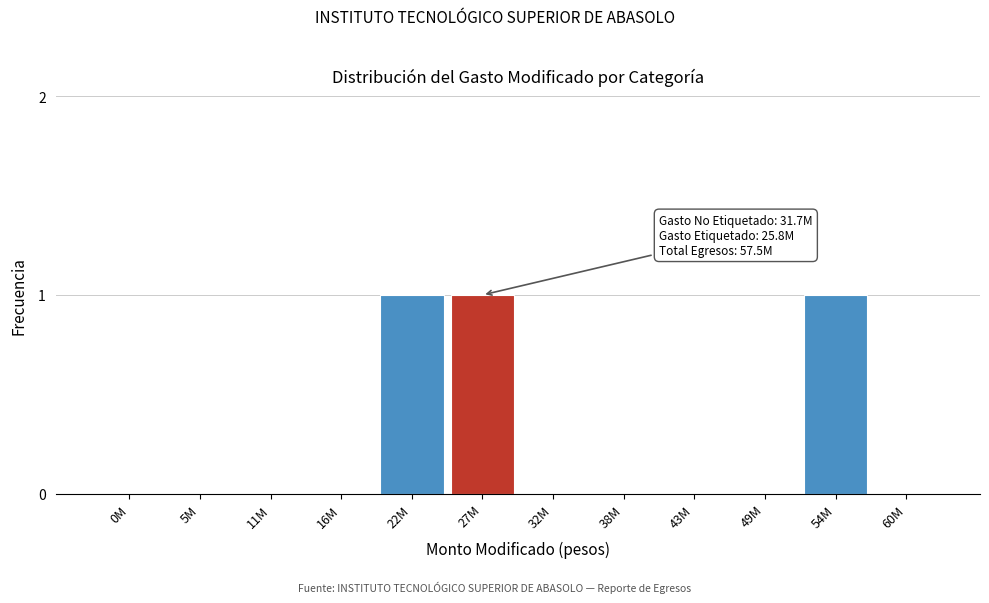

Reading left to right, transcribe all the data shown in this chart.

0M=0	5M=0	11M=0	16M=0	22M=1	27M=1	32M=0	38M=0	43M=0	49M=0	54M=1	60M=0